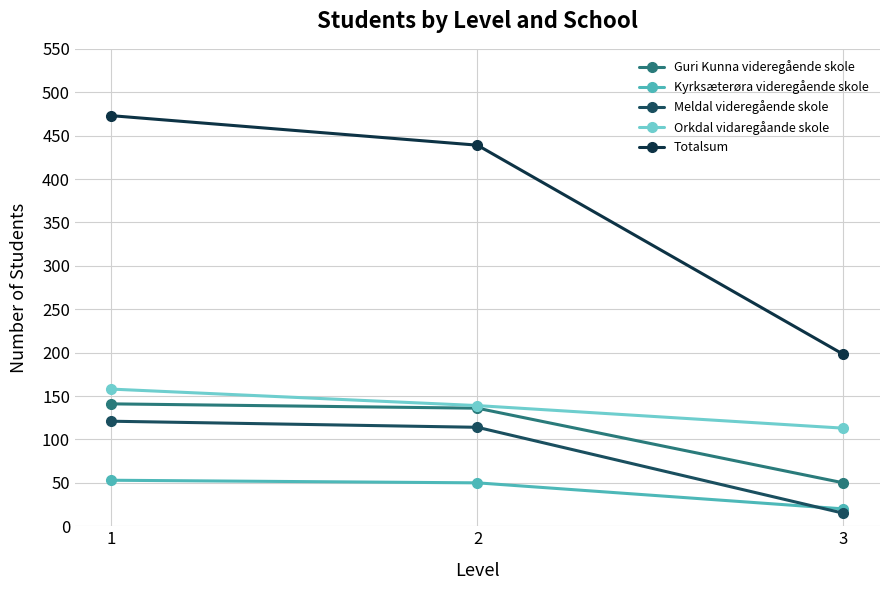

At which category is the sum across all series the highest?

1